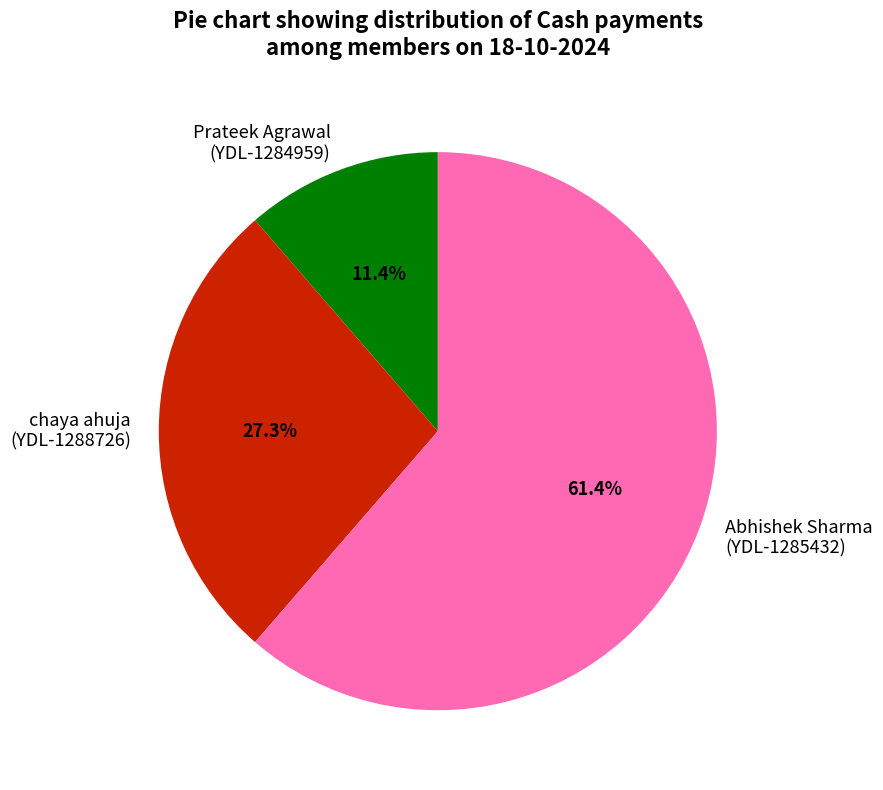

Which category accounts for the majority?

Abhishek Sharma (YDL-1285432)